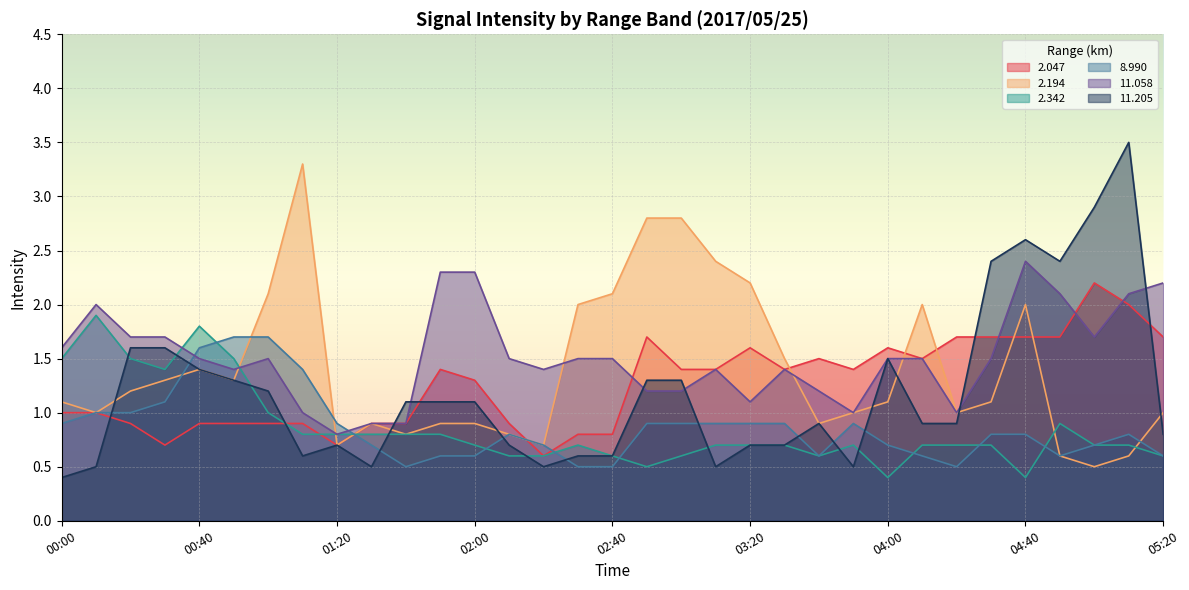

What is the approximate value of 2.047 at 04:50?

1.7